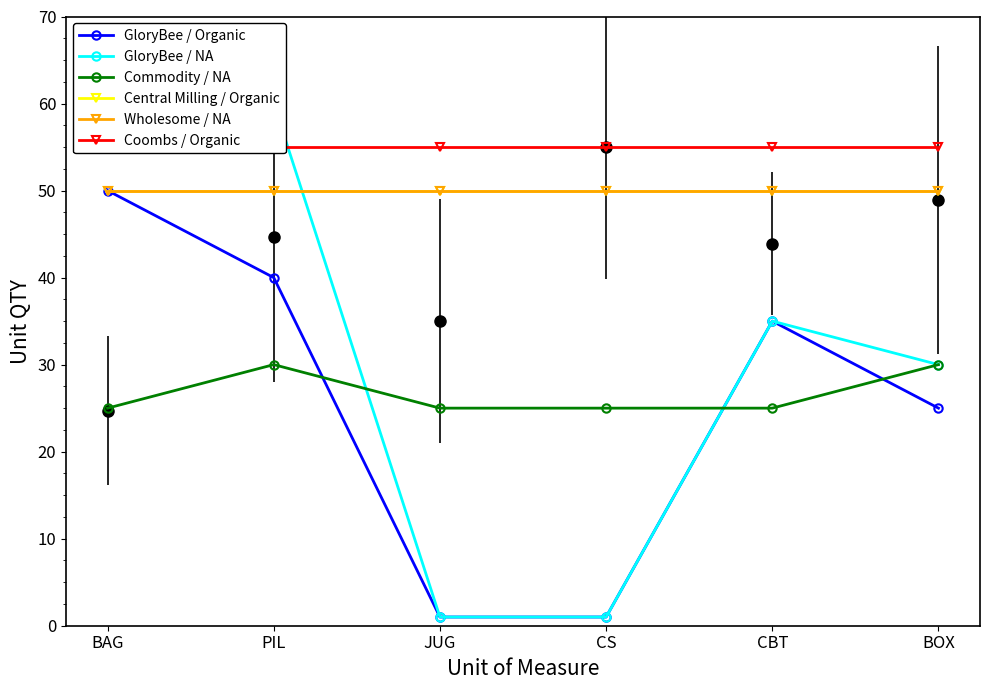

Is this an area chart (filled region under the line)?

No